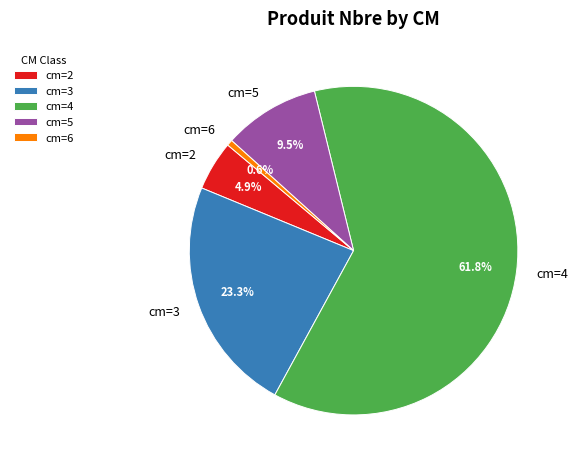

To the nearest percent, what is the difference between the largest and smallest slice percentages?

61%